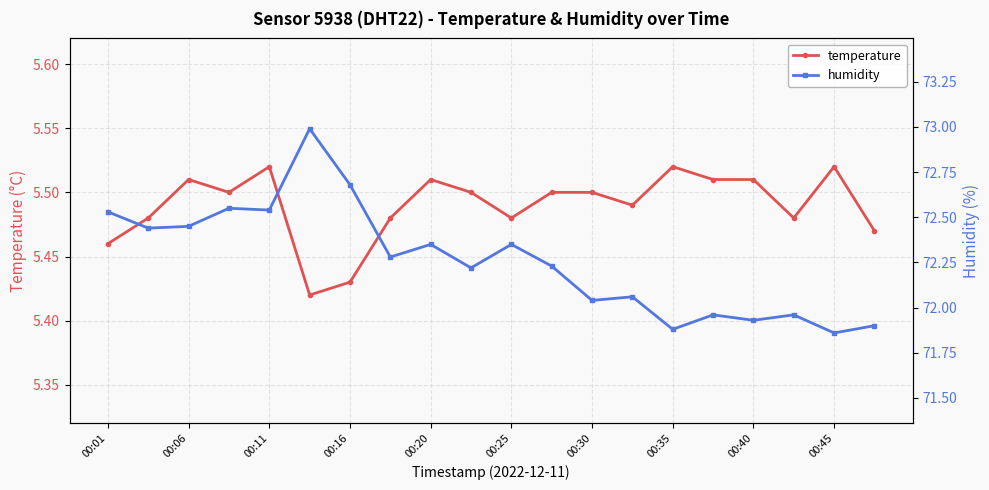

True or false: temperature has more than 1 interior local peaks.

True